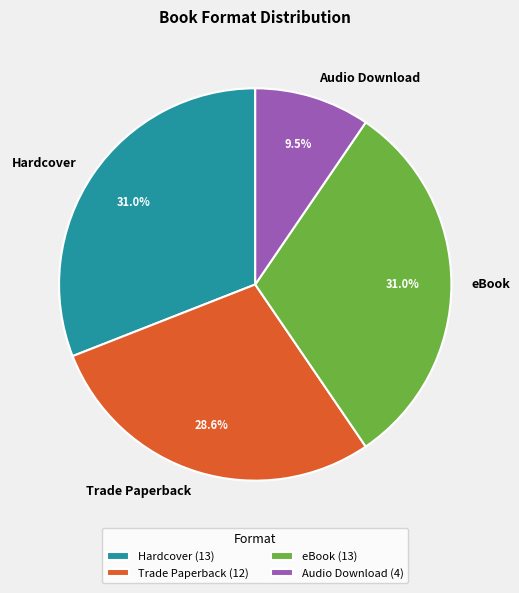

The eBook slice represents 31% of the pie. True or false?

True